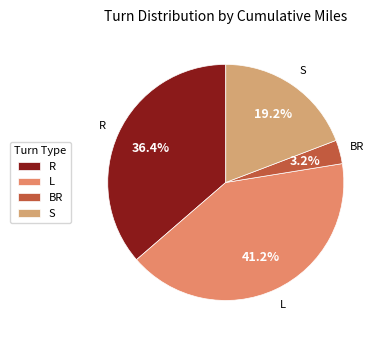

How many segments does this pie chart have?

4